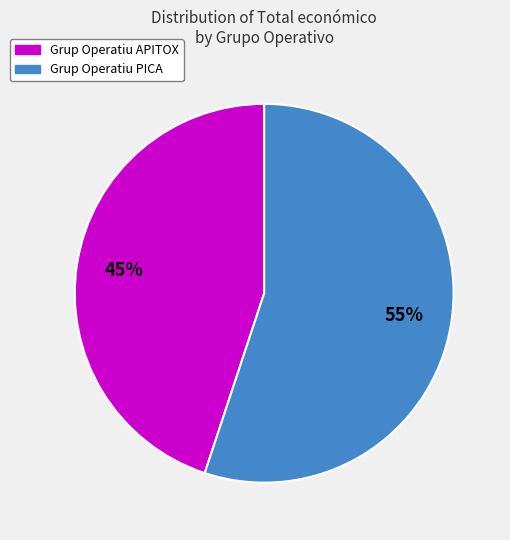

Does Grup Operatiu PICA account for over 50% of the chart?

Yes